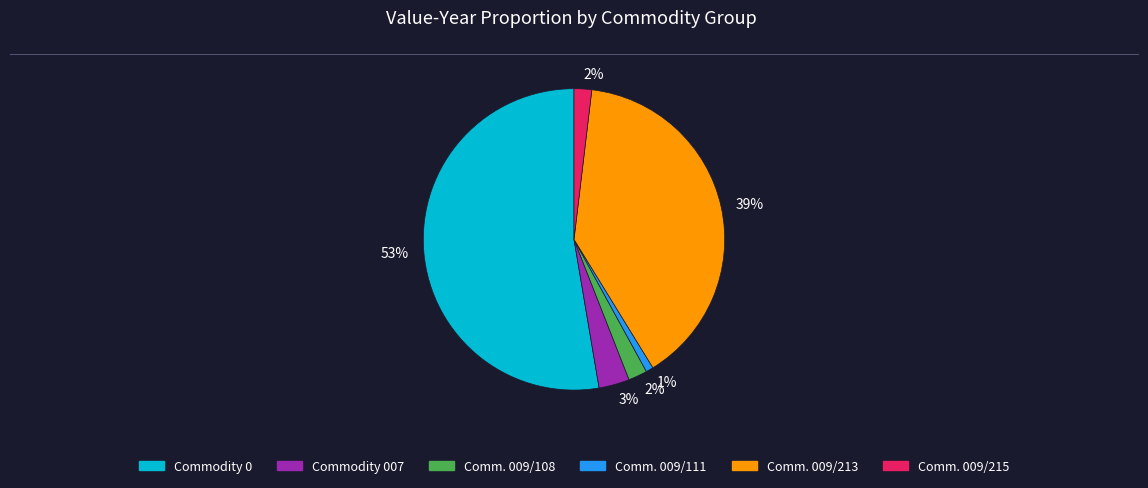

How many segments does this pie chart have?

6